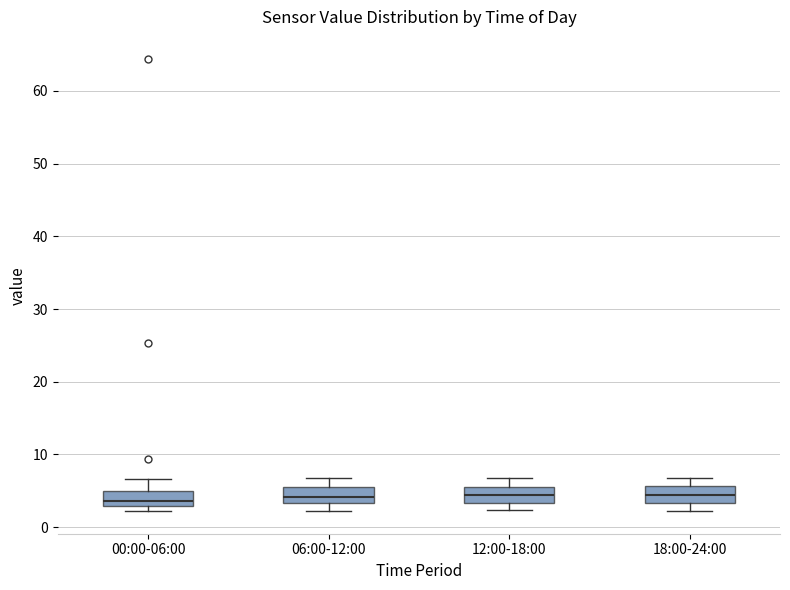

Where is the upper edge of the box for 18:00-24:00 on the y-axis? The values are not printed on the chart, so give them approximately, as read against the axis.

6